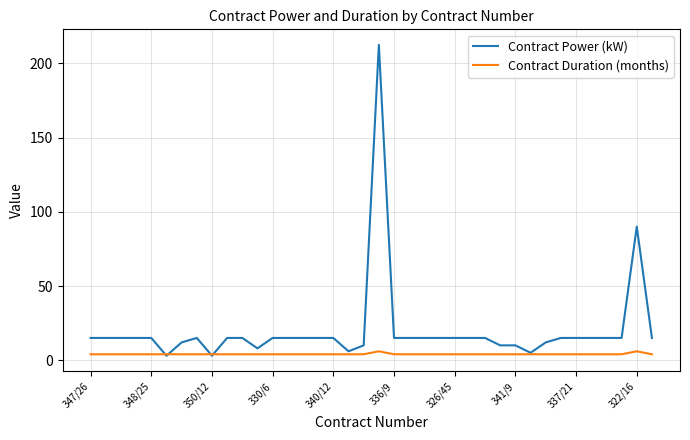

Which series has the largest total across all categories?

Contract Power (kW)